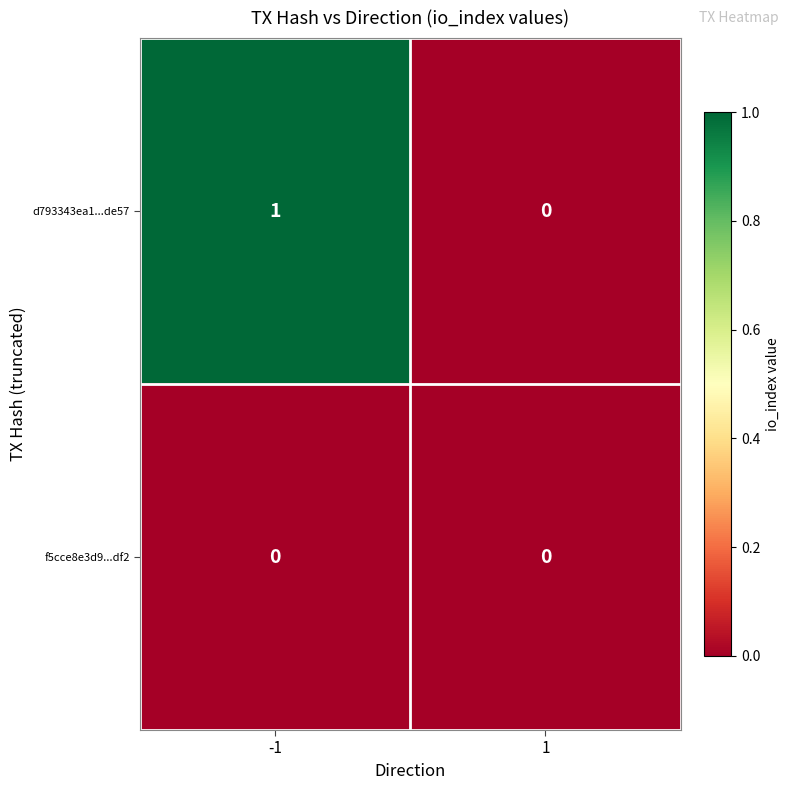

What is the spread (max minus min) of values at -1?

1